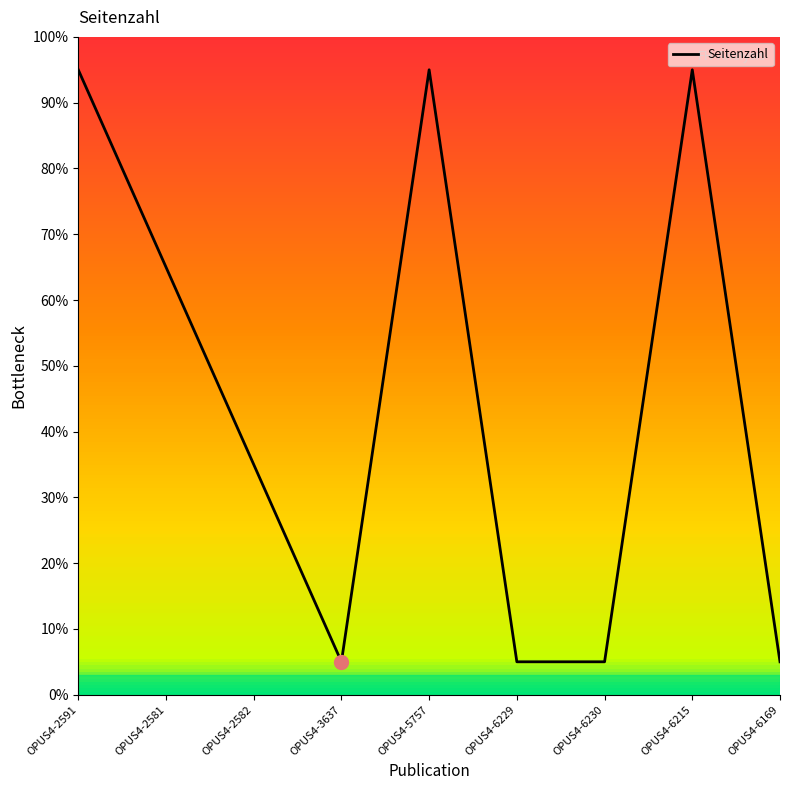

Does the chart display data point markers on the line(s)?

No